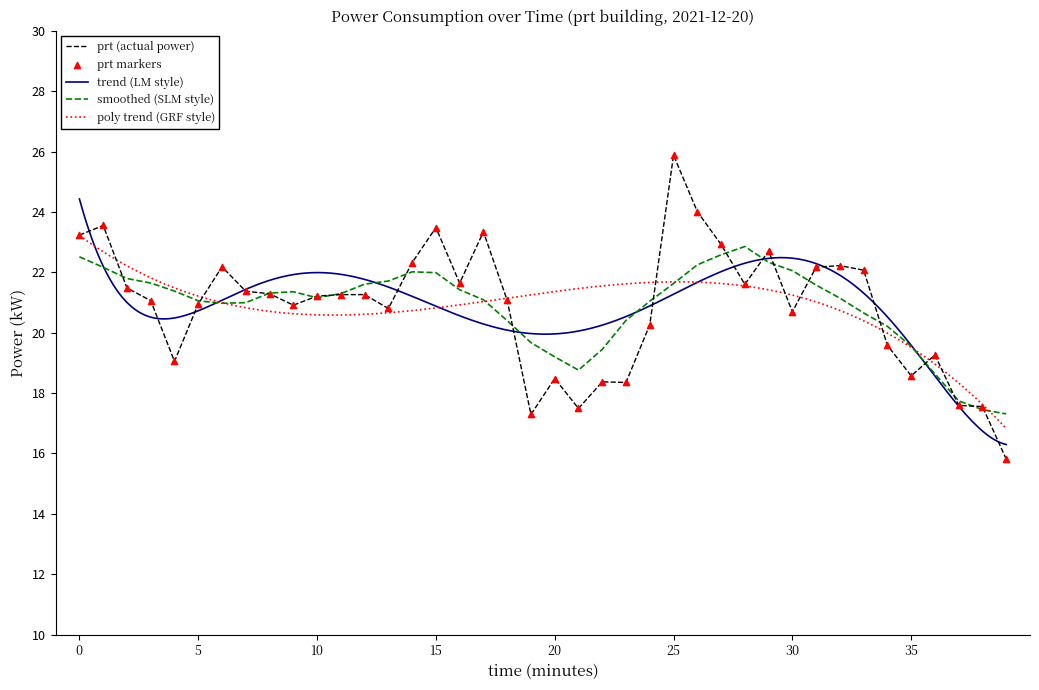

The prt (actual power) series shows 3.7 at 20. True or false?

False